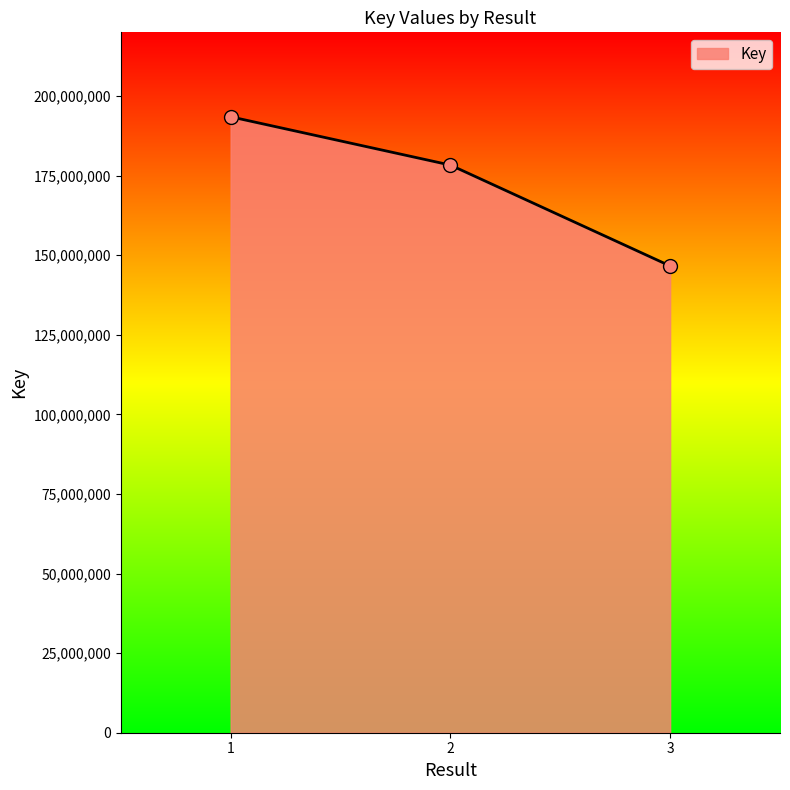

Which has a higher value, 3 or 2?

2